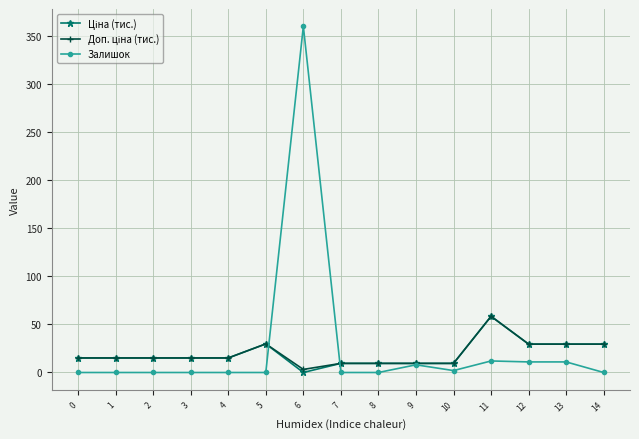

Which series has the widest spread of values?

Залишок